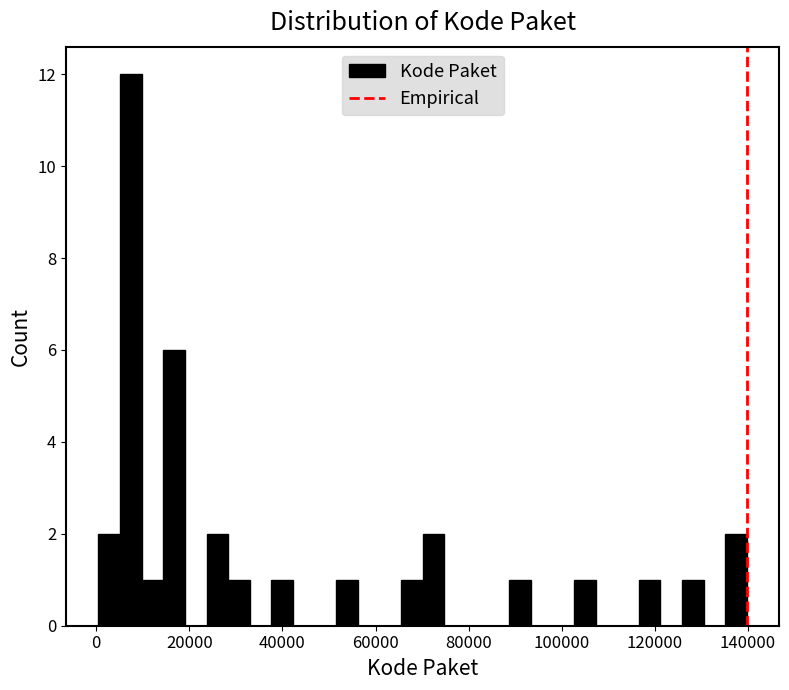

Read against the x-axis, roughly where is the centre of the tallest bar?

8000